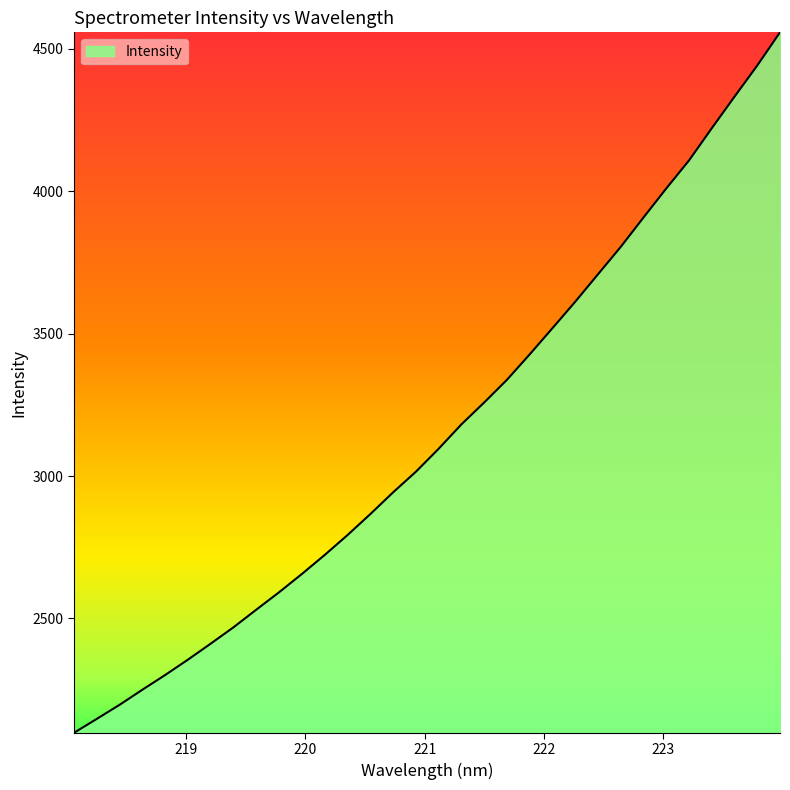

What is the smallest value displayed?

2098.1